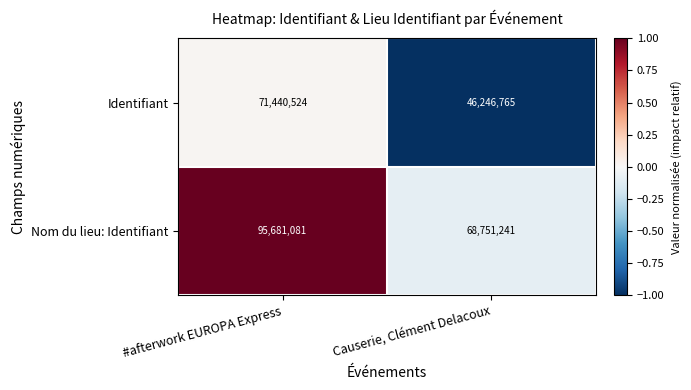

At which label does Identifiant reach its peak?

#afterwork EUROPA Express